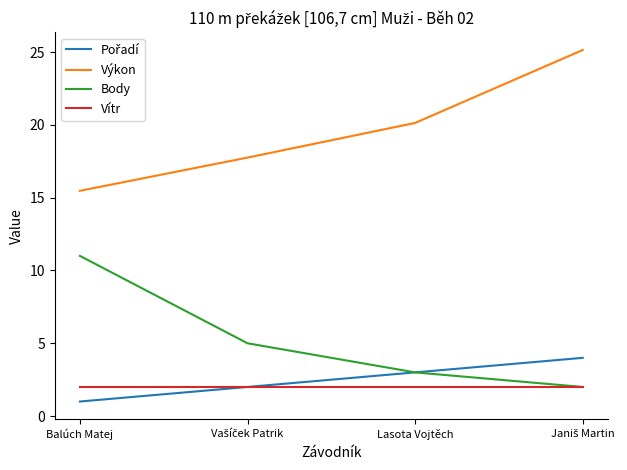

What position from the right is Lasota Vojtěch?

2